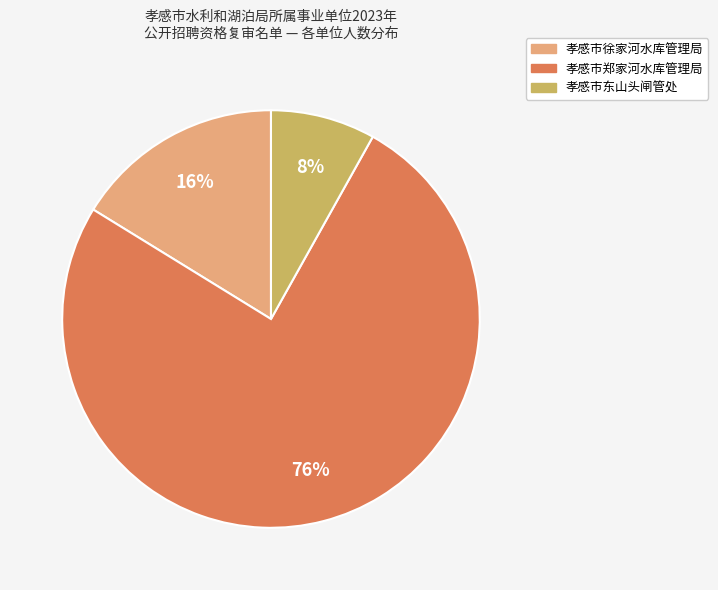

Which has a higher value, 孝感市东山头闸管处 or 孝感市徐家河水库管理局?

孝感市徐家河水库管理局